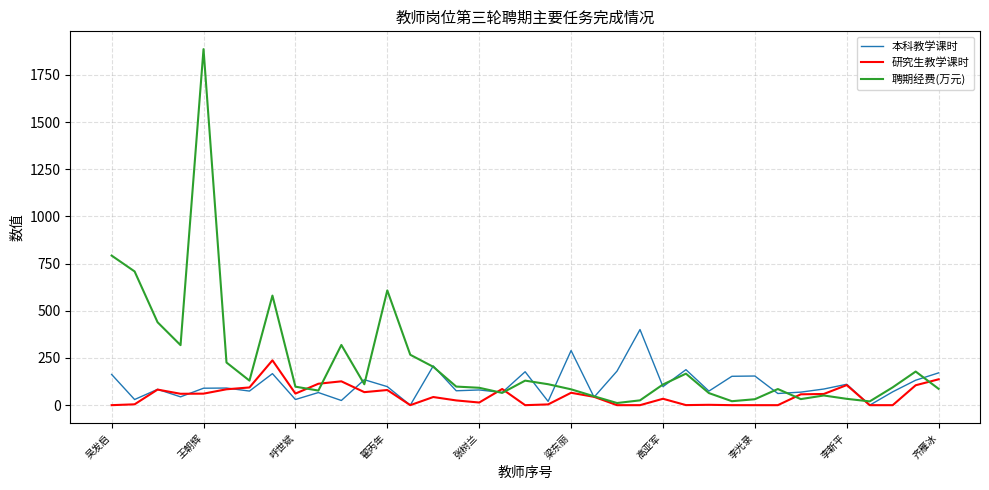

After their last crossing, which series has the higher values: 本科教学课时 or 聘期经费(万元)?

本科教学课时